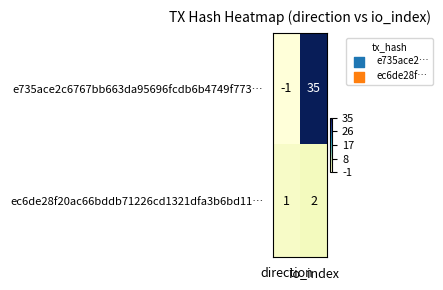

Which series has the widest spread of values?

e735ace2c6767bb663da95696fcdb6b4749f773…